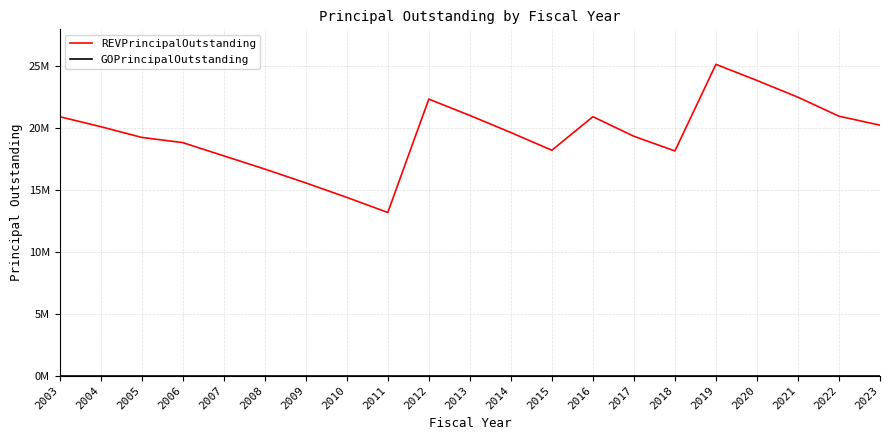

What is the difference between the highest and lowest values at 2014?

19655000